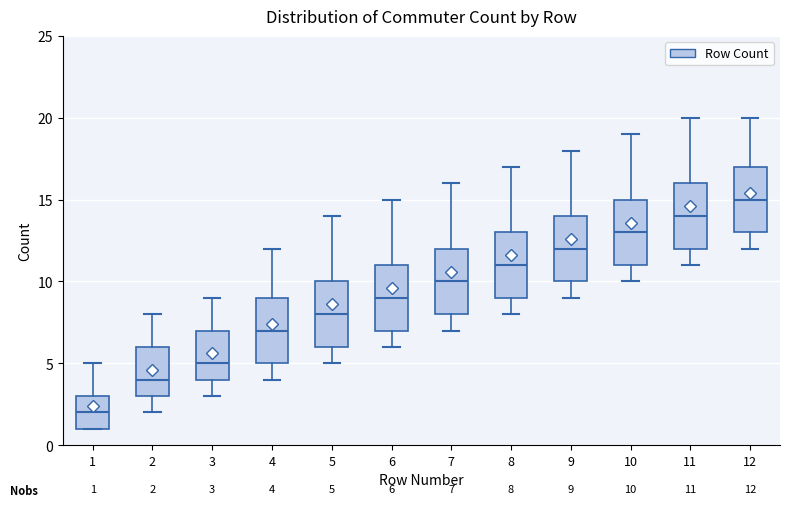

Which box's median line is the lowest?

1